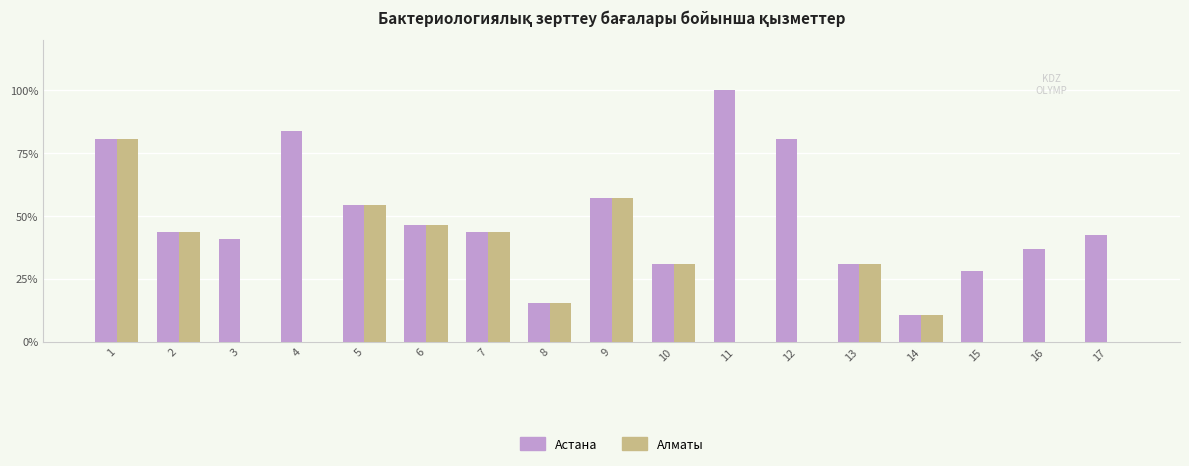

Are the bars grouped side by side (vs. stacked)?

Yes